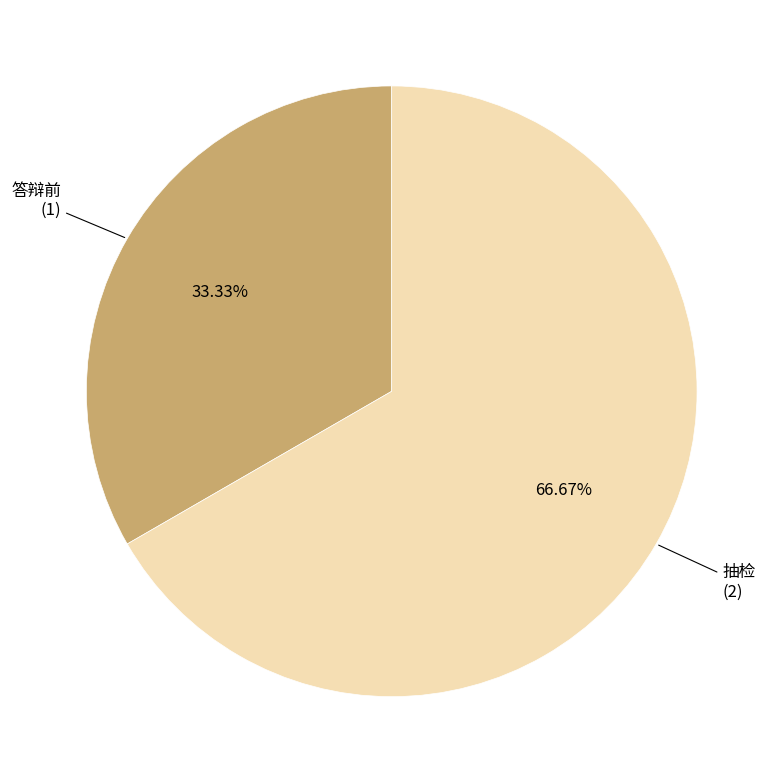

Is there a majority slice in this chart?

Yes